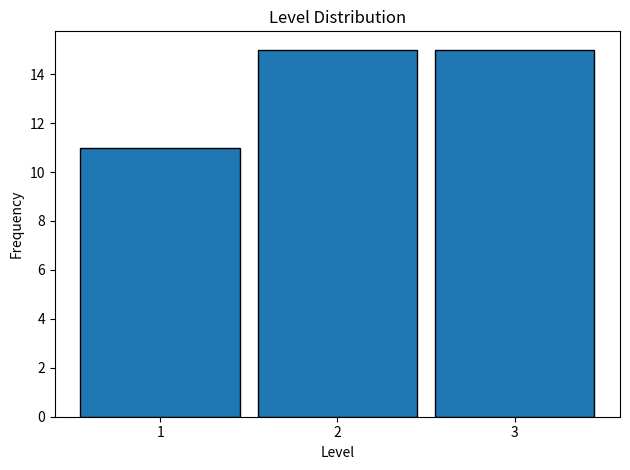

How tall is the bar that spans 2.5 to 3.5 on the x-axis? The values are not printed on the chart, so give them approximately, as read against the axis.

15